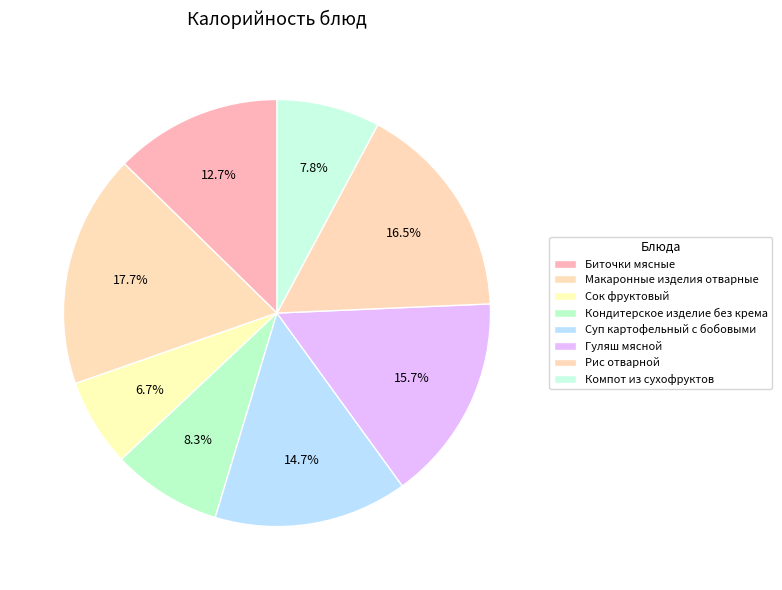

To the nearest percent, what is the difference between the Кондитерское изделие без крема and Биточки мясные slice percentages?

4%